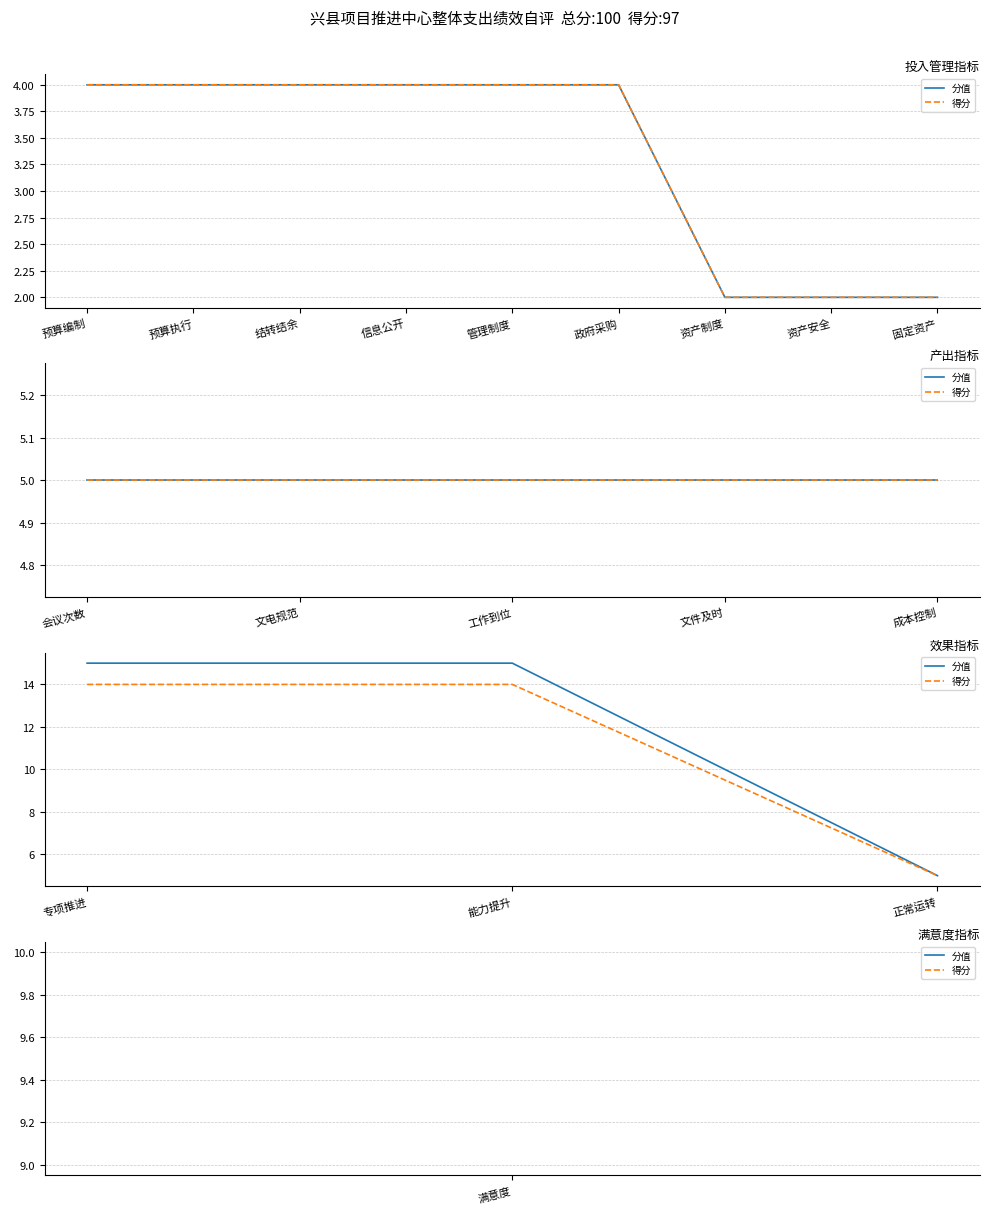

Between 能力提升 and 专项推进, which is larger?

能力提升